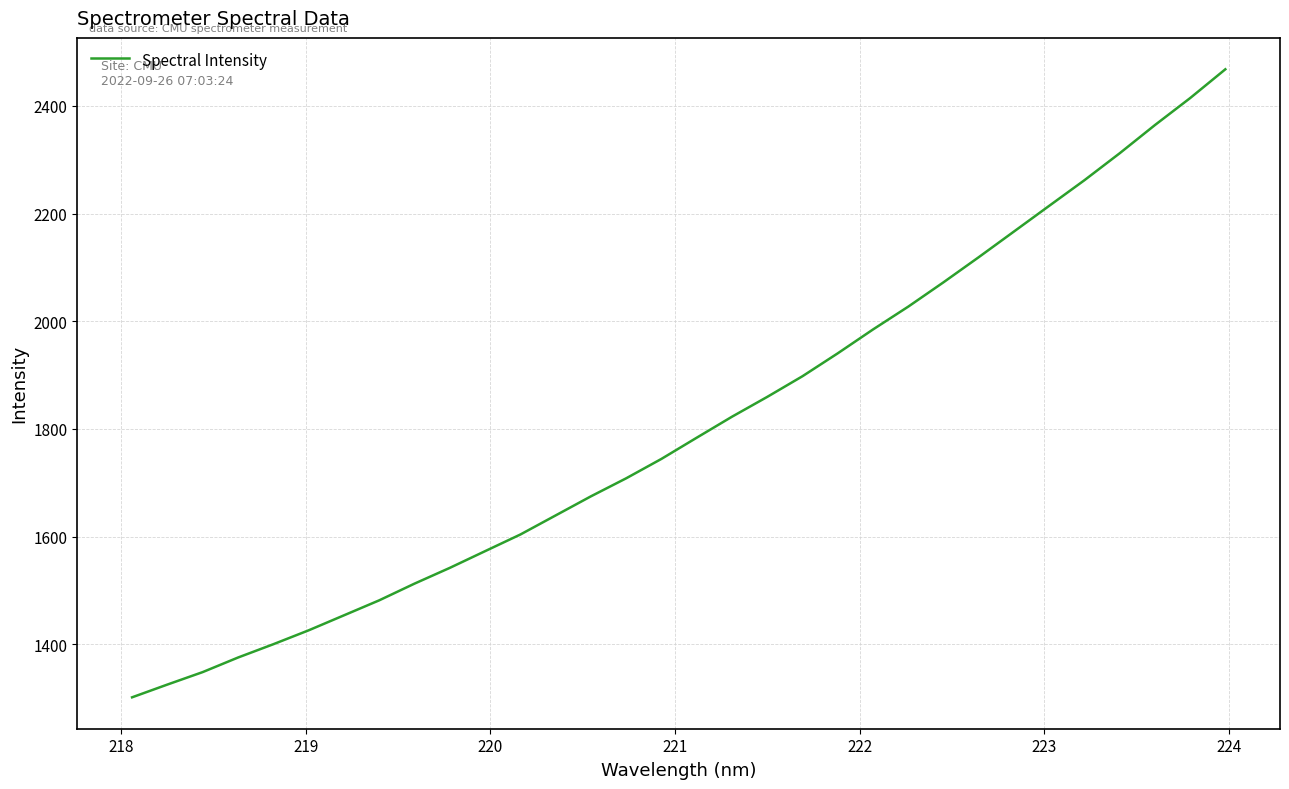

What is the minimum value shown in the chart?

1301.3